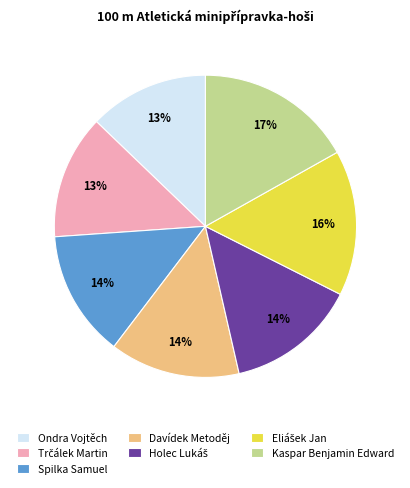

Between Ondra Vojtěch and Kaspar Benjamin Edward, which is larger?

Kaspar Benjamin Edward